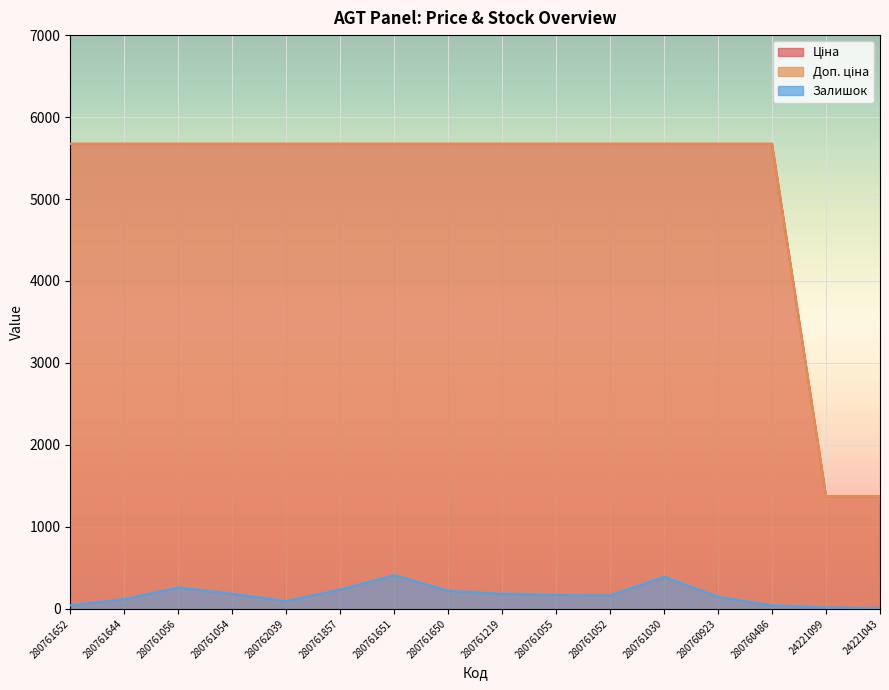

The value of Залишок at 280761652 is 42.0. True or false?

True